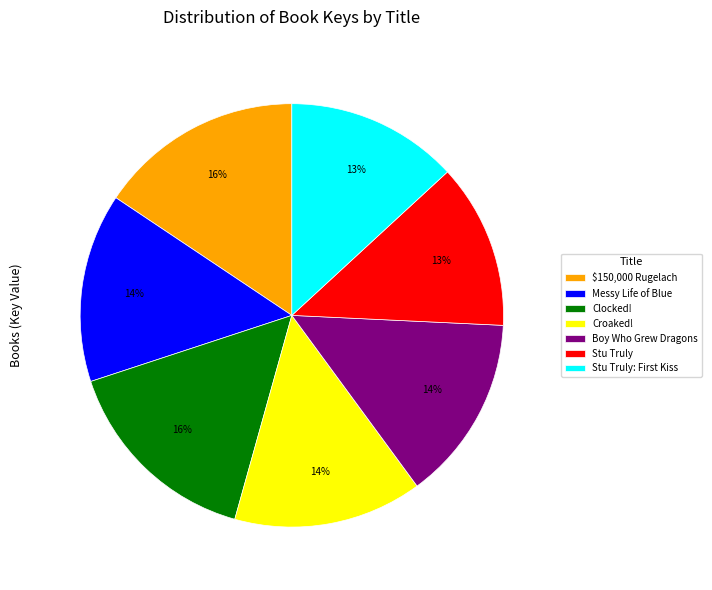

Is it true that Croaked! is 14% of the pie?

True